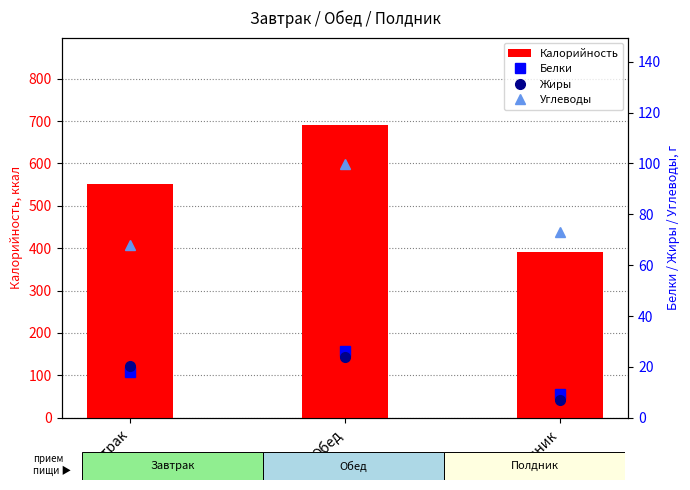

What is the label of the 1st bar from the left?

Завтрак